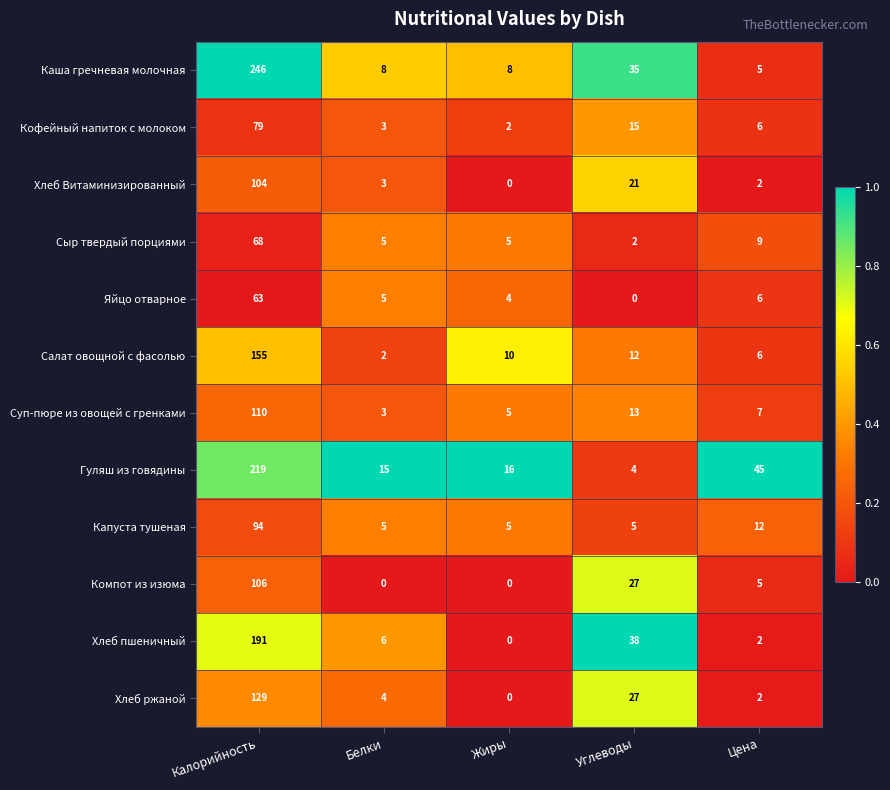

What is the total value across all series at Углеводы?

199